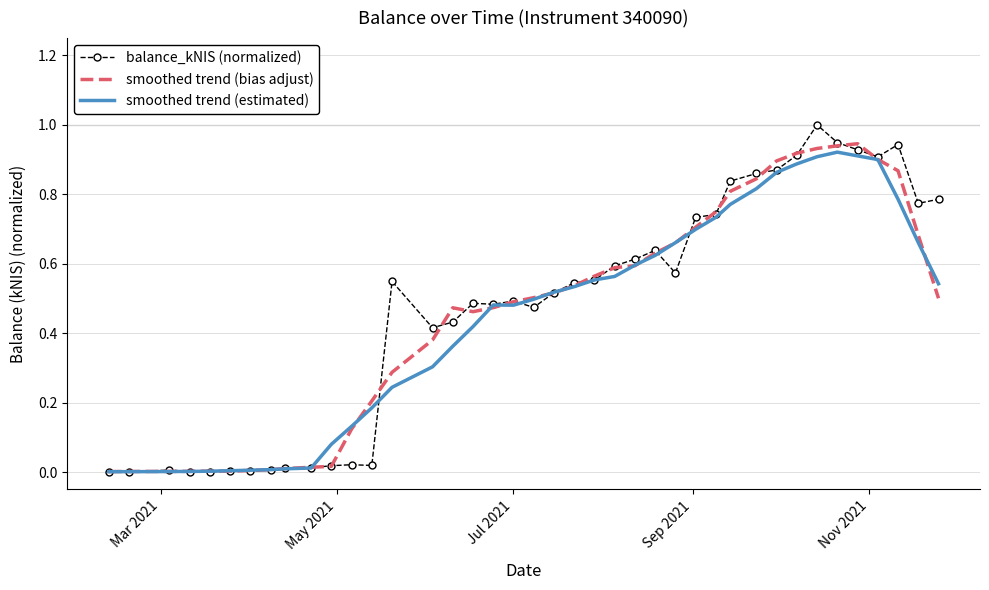

In smoothed trend (bias adjust), how many points are lower than both neighbors (excluding endpoints)?

2